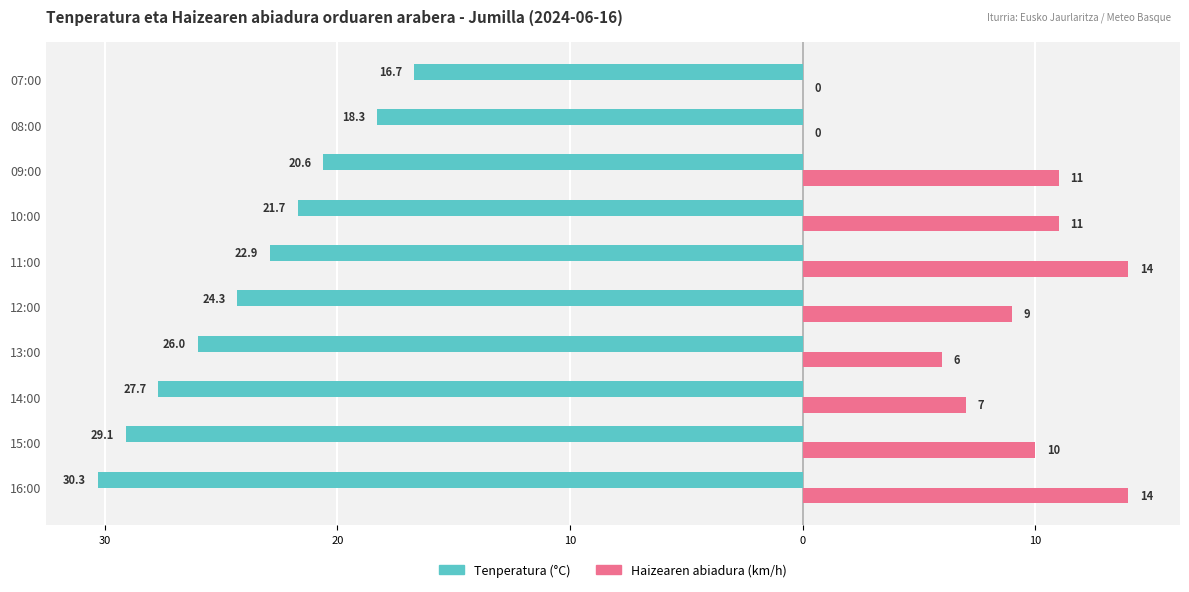

What are all the series names shown in the legend?

Tenperatura (°C), Haizearen abiadura (km/h)